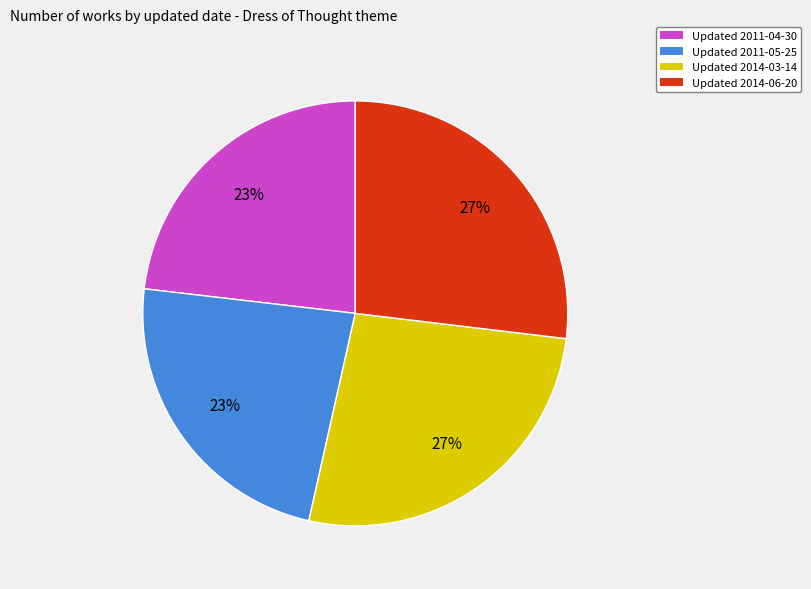

Does any single category account for the majority?

No